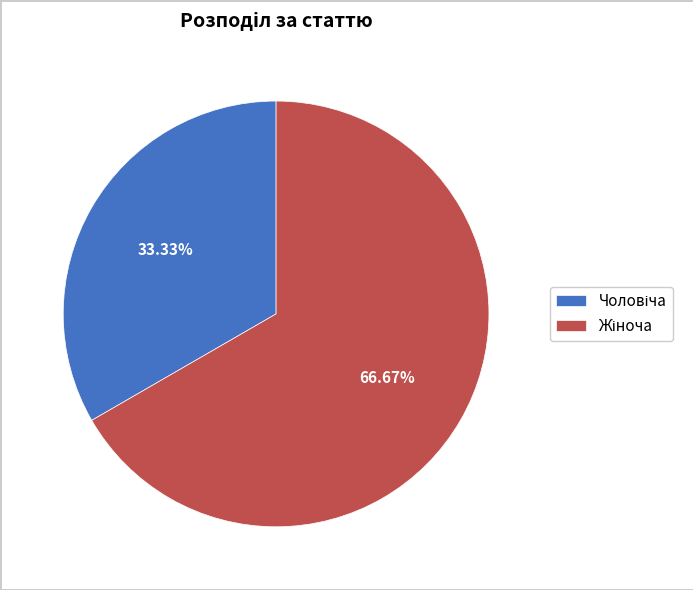

Is there any slice that represents more than half of the pie?

Yes